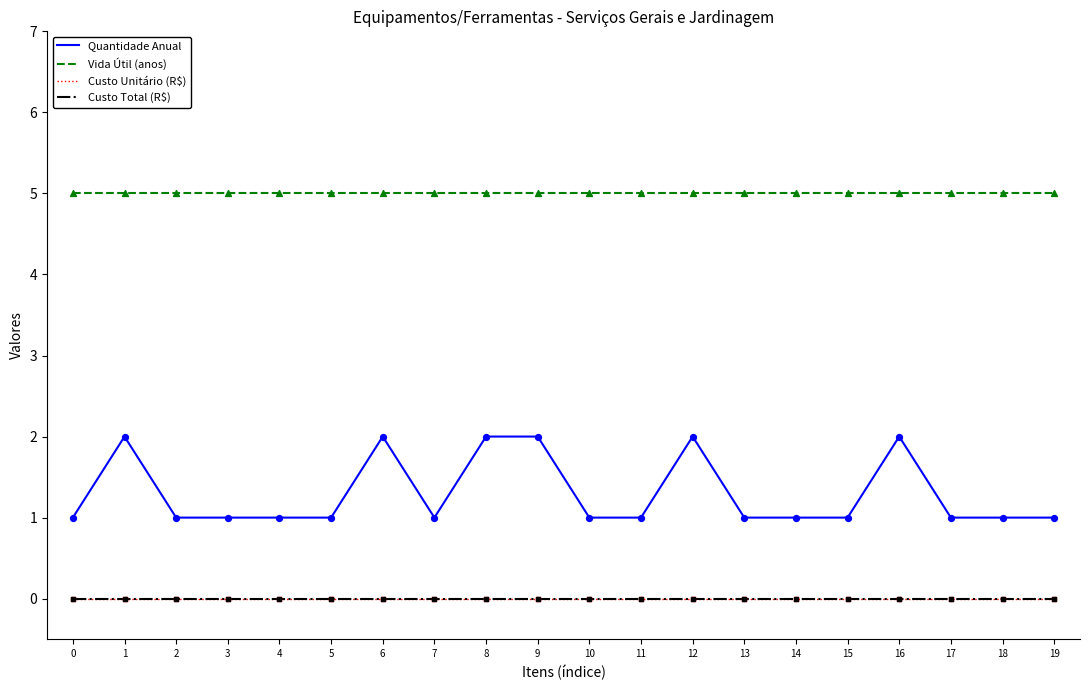

Is the value of Quantidade Anual at 14 greater than the value of Custo Unitário (R$) at 9?

Yes